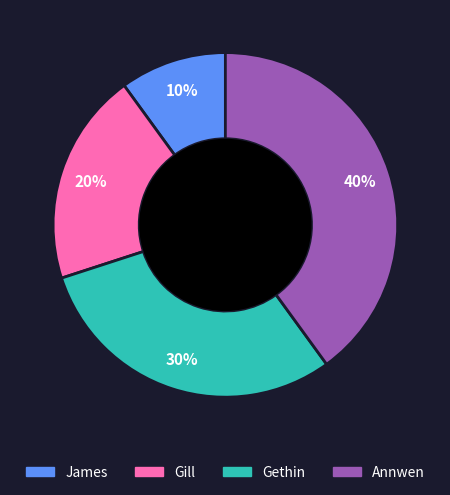

Count the number of slices in the pie.

4